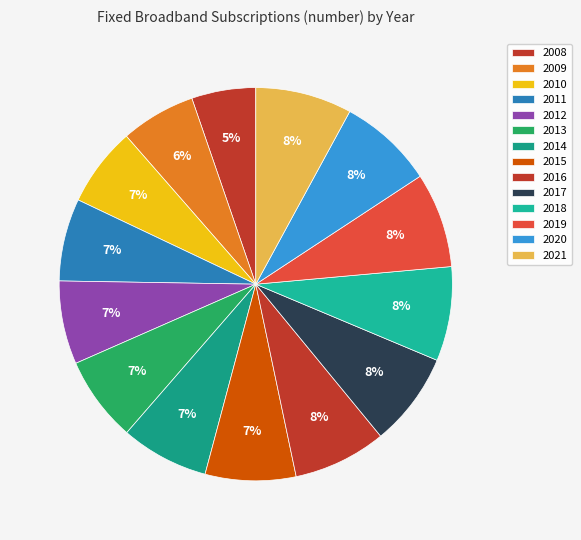

Is it true that 2010 is 7% of the pie?

True